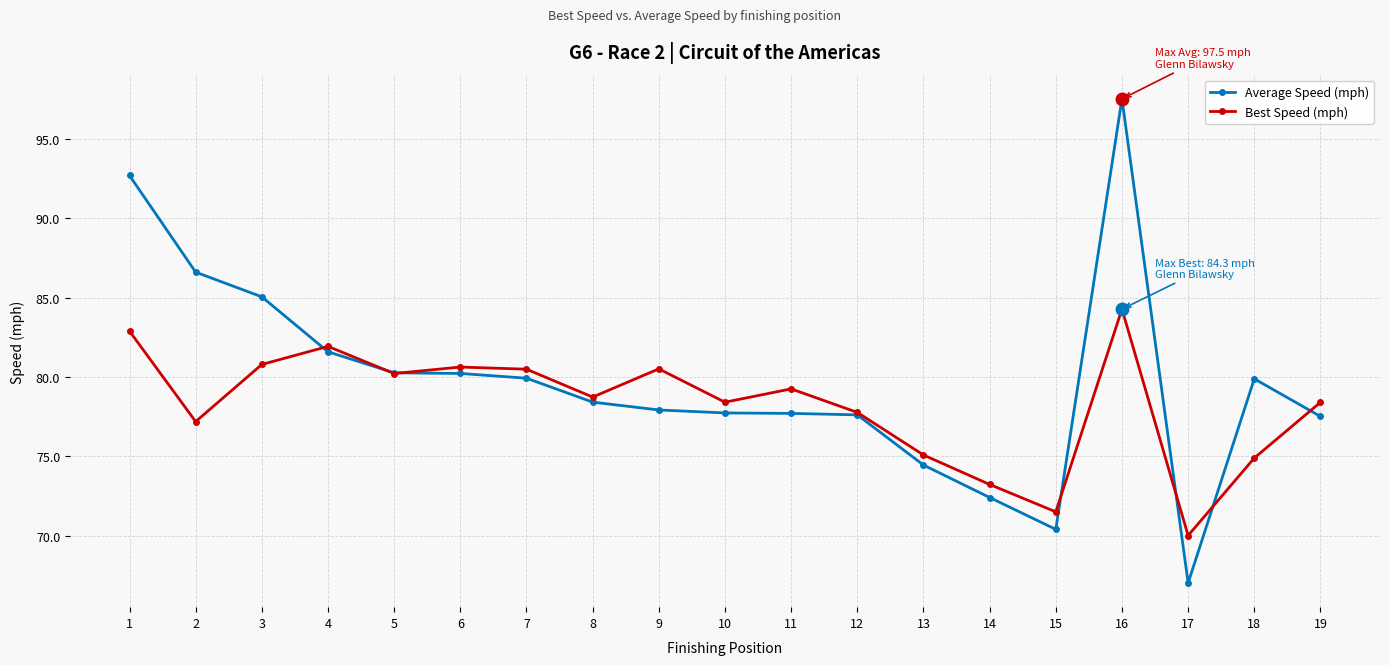

The Best Speed (mph) series shows 80.5 at 9. True or false?

True